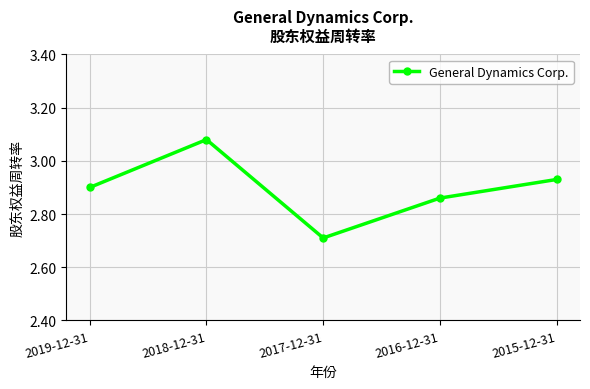

Which has a higher value, 2019-12-31 or 2018-12-31?

2018-12-31